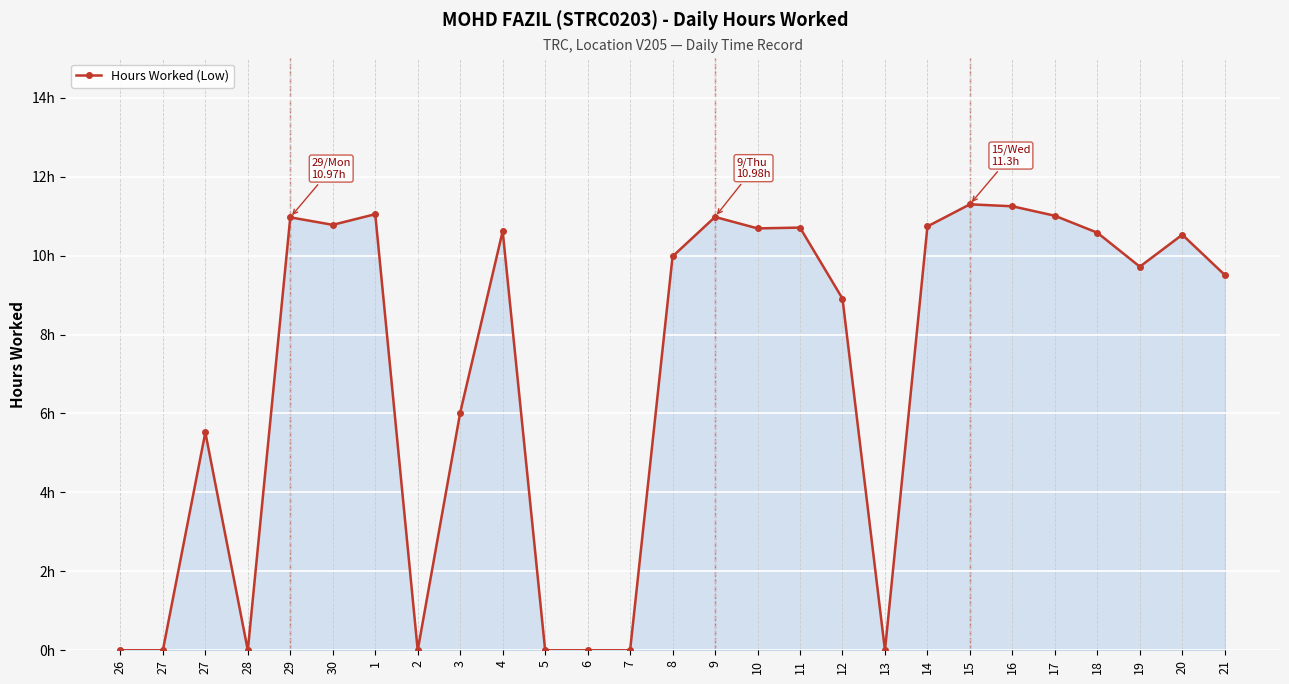

How many points are lower than both their immediate neighbors (excluding endpoints)?

6